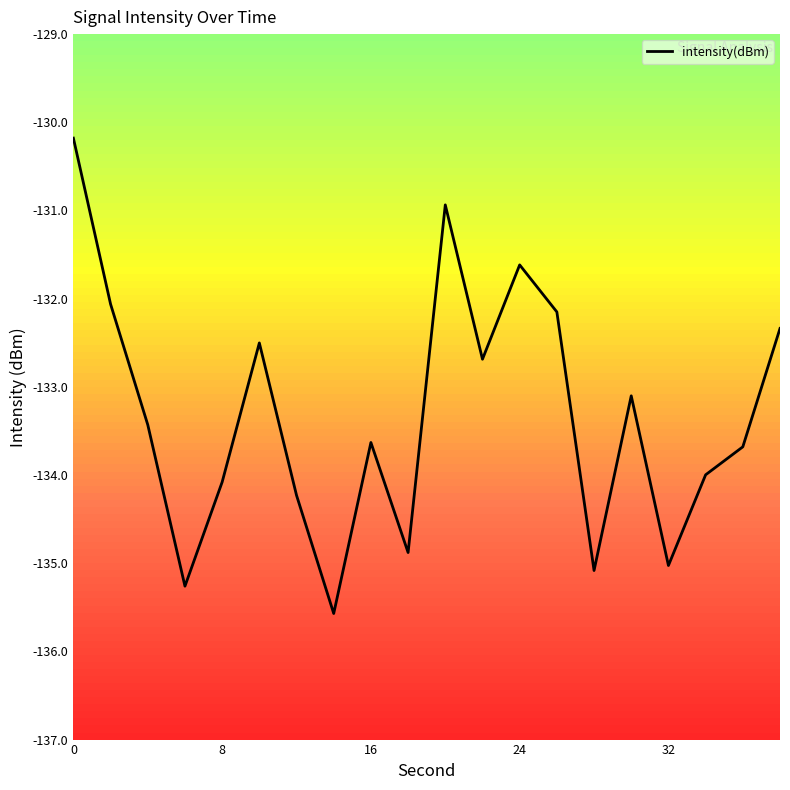

Count the number of values greater than -133.

8